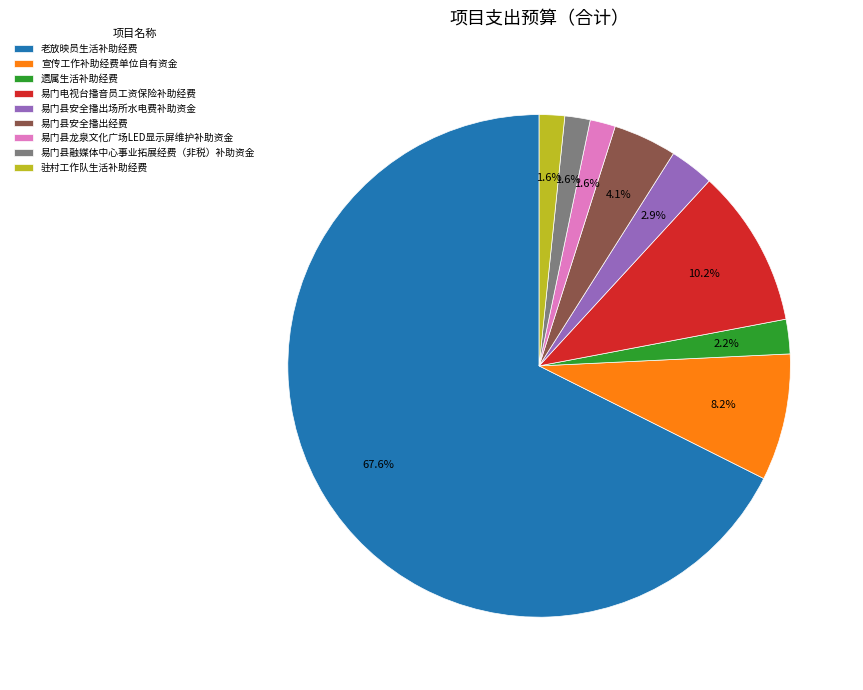

Is the sum of 宣传工作补助经费单位自有资金 and 易门县龙泉文化广场LED显示屏维护补助资金 greater than half?

No